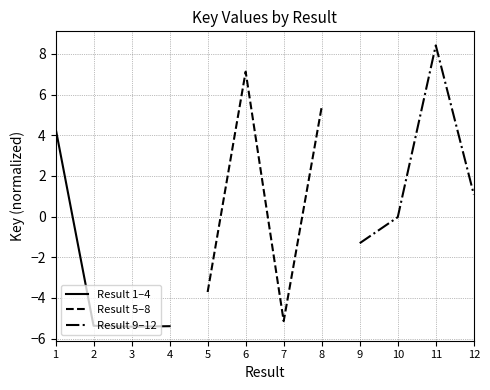

What is the lowest value of the Result 1–4 series?

-5.4